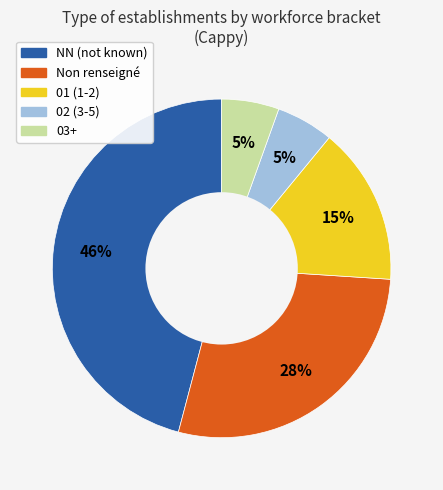

To the nearest percent, what is the average slice percentage?

20%